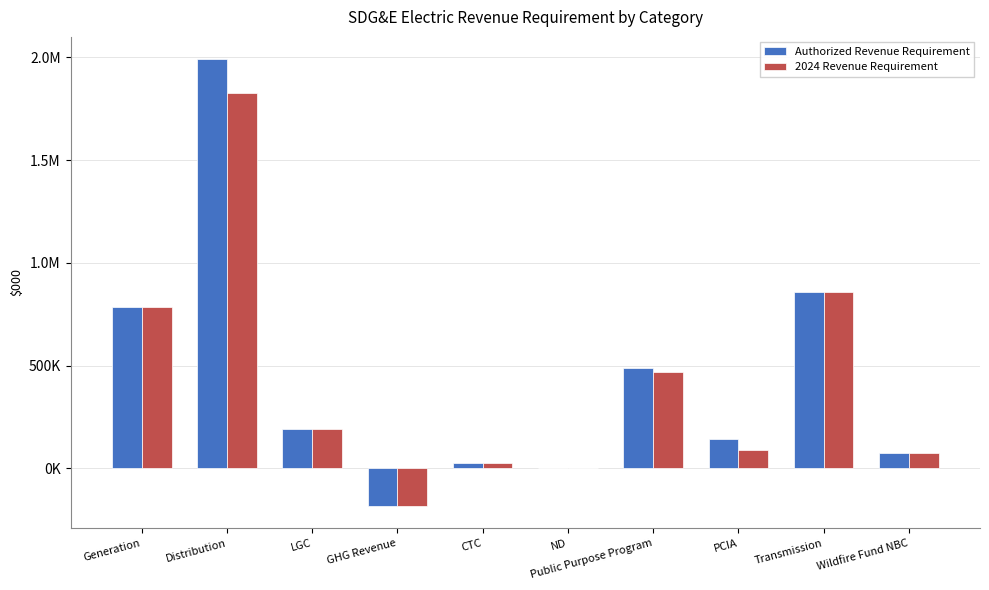

The Authorized Revenue Requirement series shows 13002.8 at CTC. True or false?

False